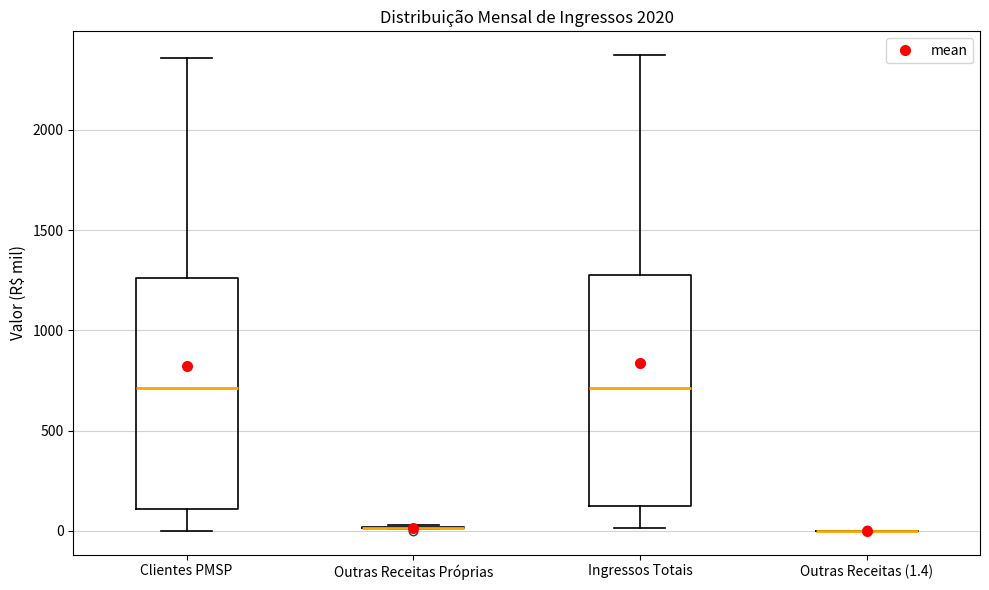

Reading left to right, transcribe this box plot: for each box, give where its median line is, the range the box spans, and where its two whiskers end, as read against the y-axis. The values are not printed on the chart, so give them approximately, as read against the axis.

Clientes PMSP: median 700, box 100 to 1250, whiskers 0 to 2350
Outras Receitas Próprias: box collapsed to a line at 0, whiskers 0 to 50
Ingressos Totais: median 700, box 100 to 1300, whiskers 0 to 2350
Outras Receitas (1.4): box collapsed to a line at 0, whiskers 0 to 0